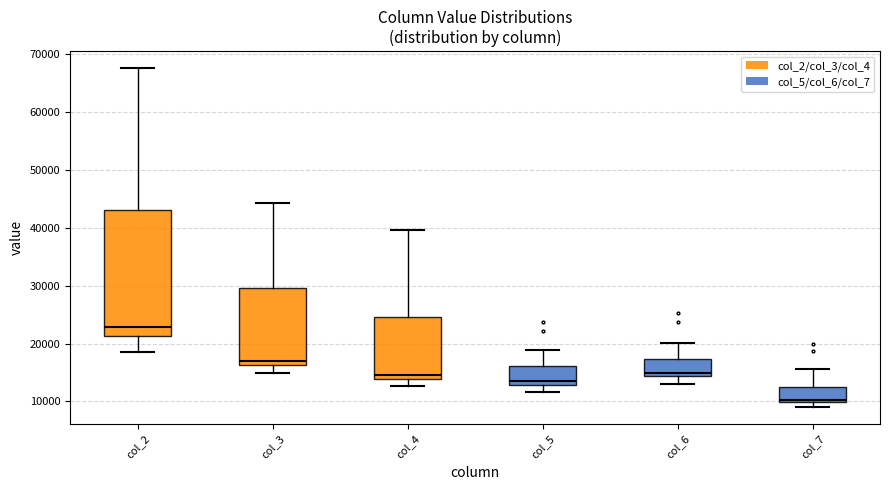

Comparing the boxes themselves (not the whiskers), which one is the tallest?

col_2